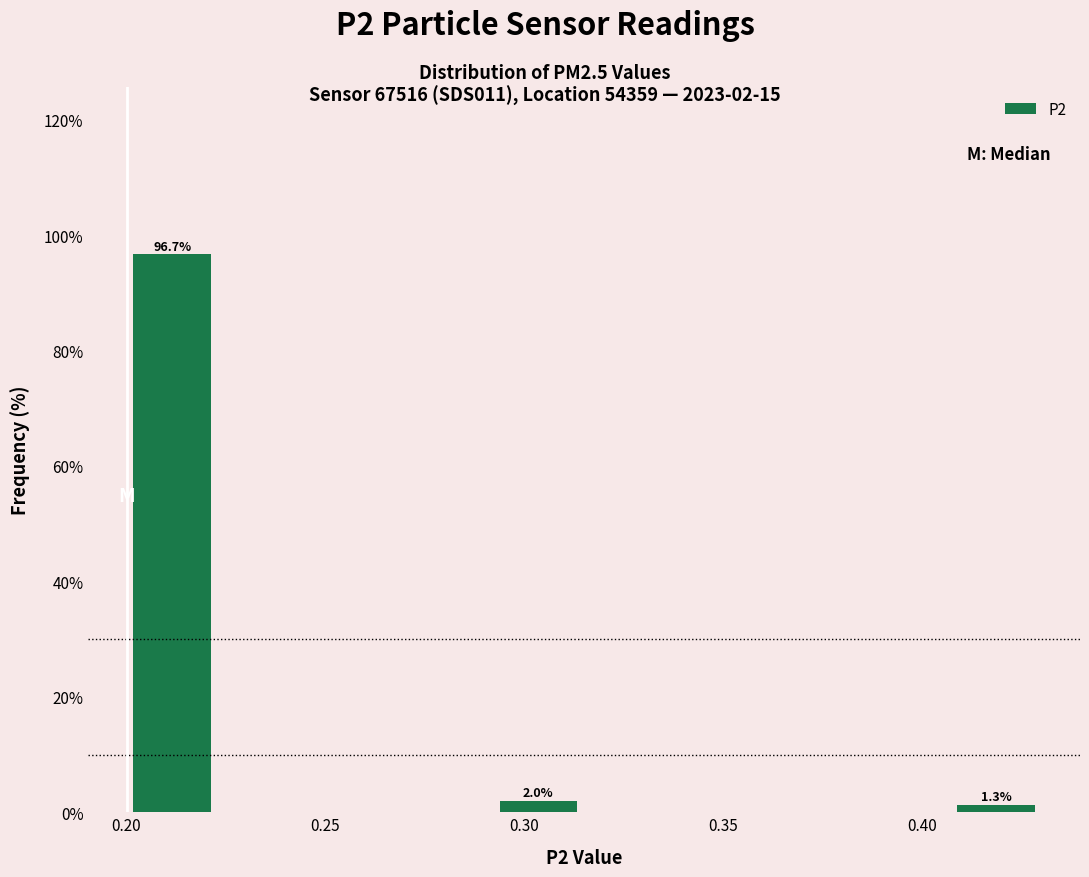

Over which range of the x-axis is the bar tallest?

0.200 to 0.223